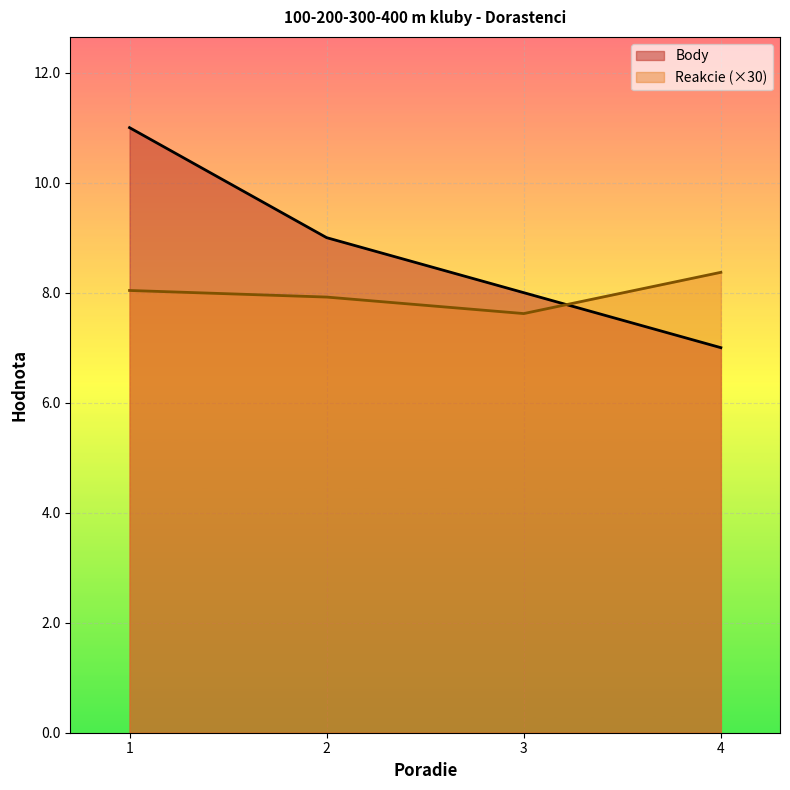

Rank the categories by Reakcie value from highest to lowest.

4, 1, 2, 3